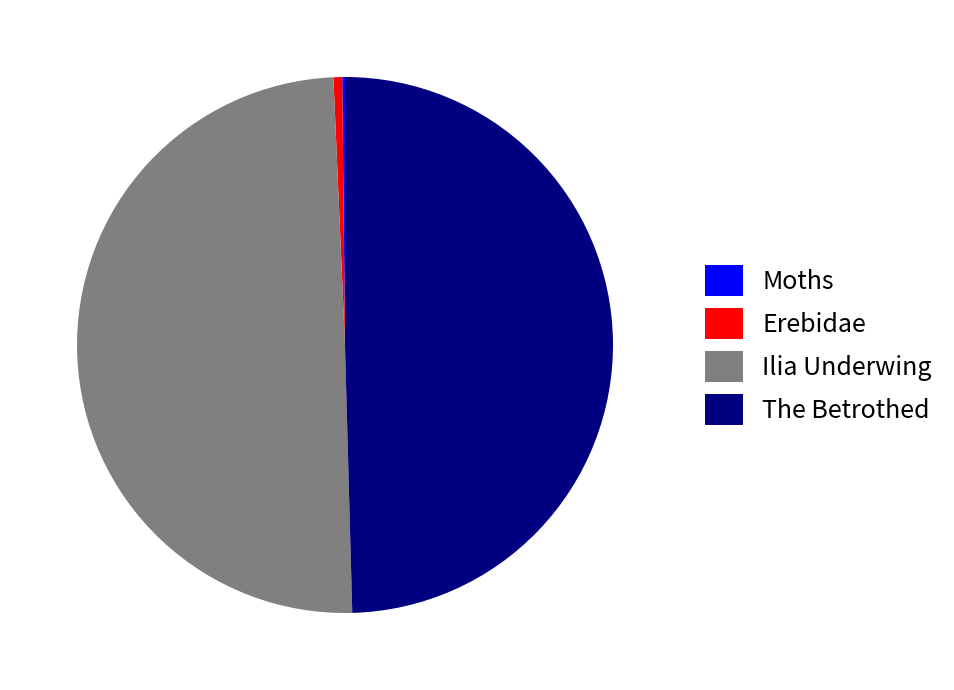

Is there a majority slice in this chart?

No